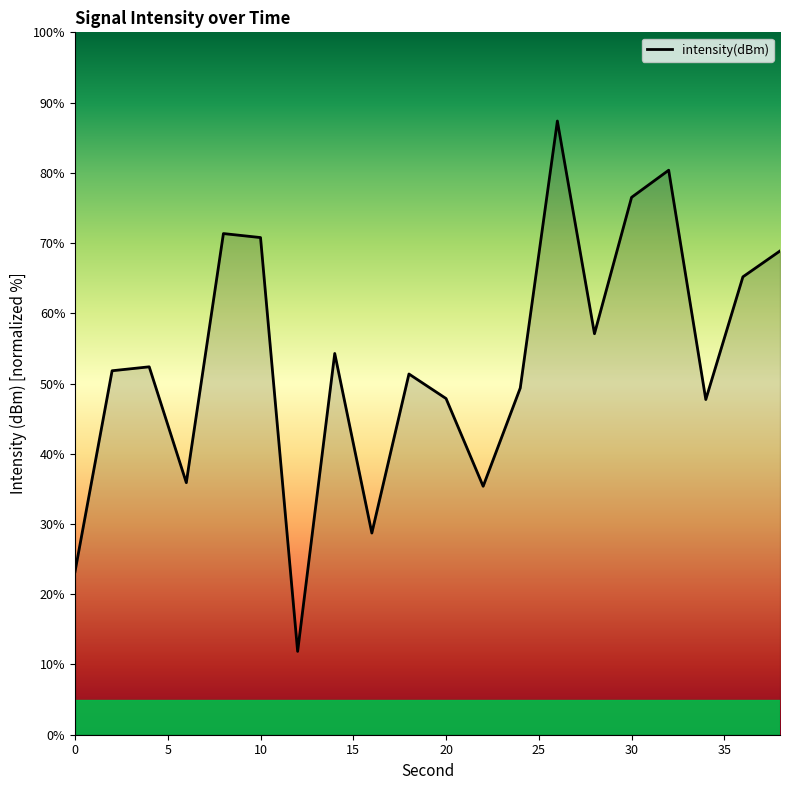

How many series are shown in this chart?

1